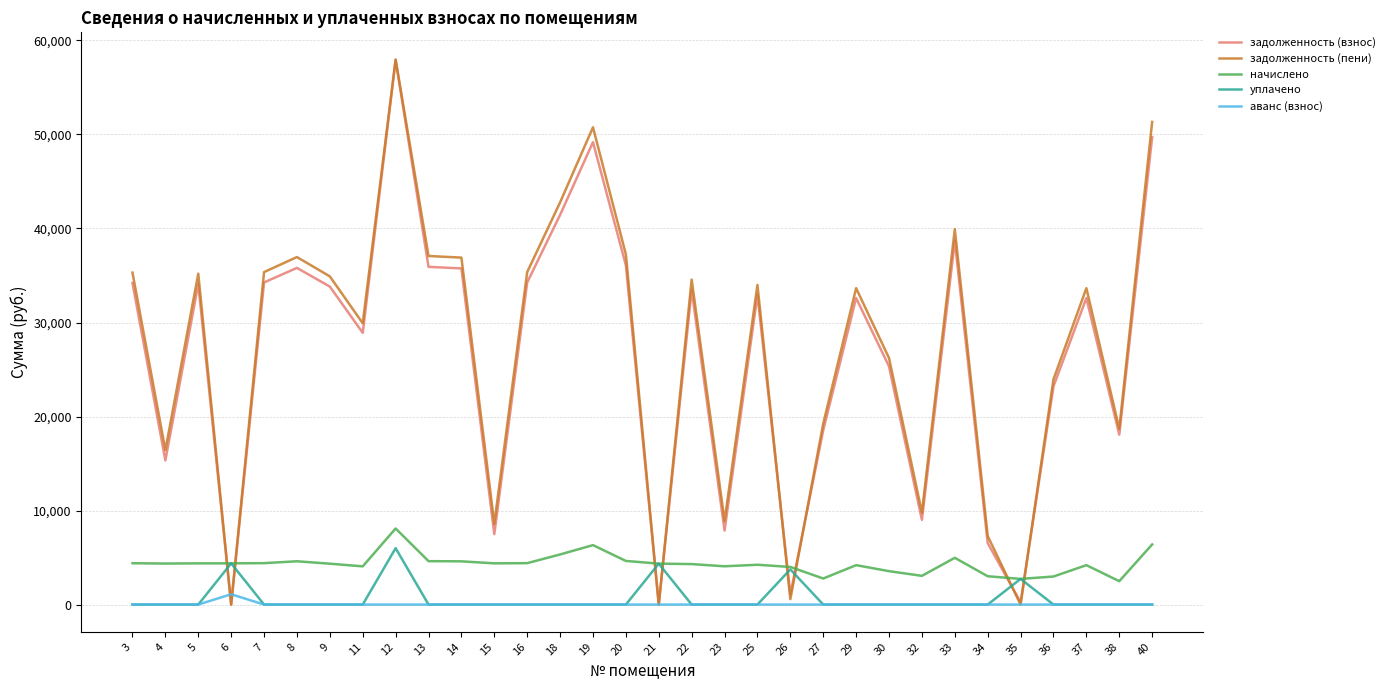

At which category is the sum across all series the highest?

12